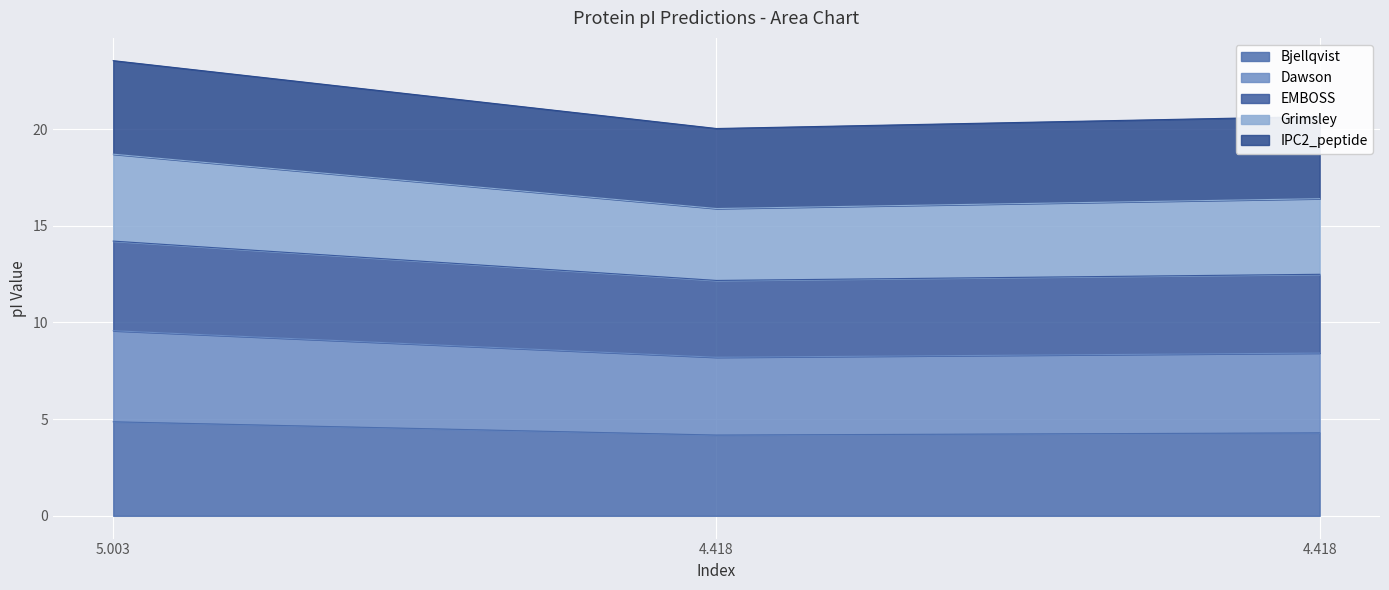

What are all the series names shown in the legend?

Bjellqvist, Dawson, EMBOSS, Grimsley, IPC2_peptide